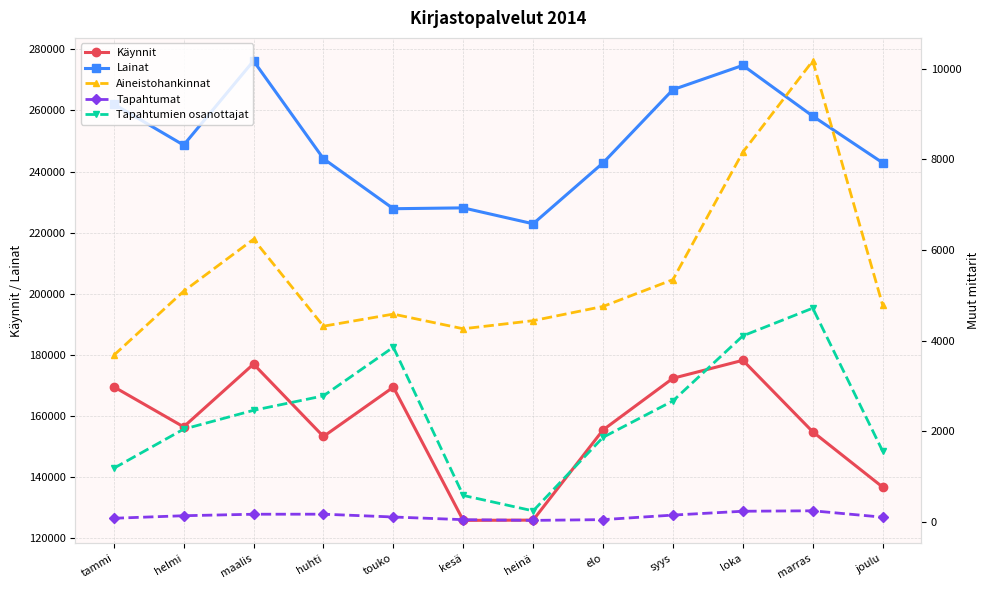

What is the difference between the maximum and minimum values in the Tapahtumat series?

212